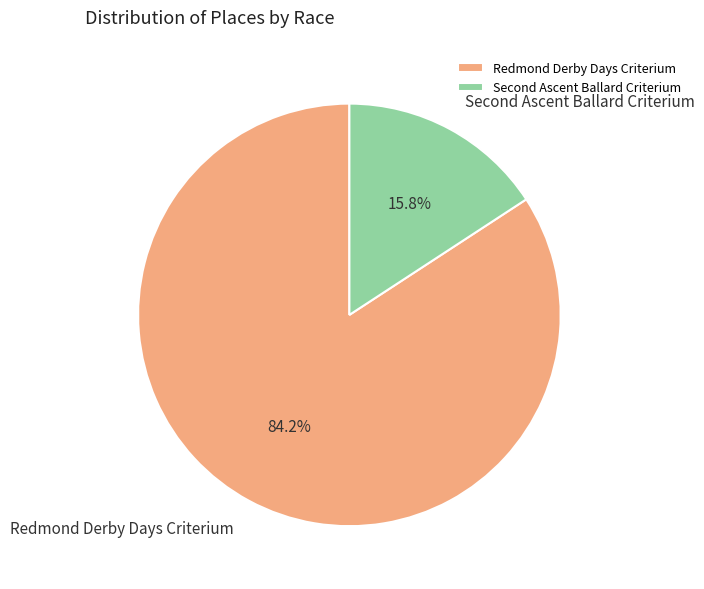

What percentage is NOT represented by Redmond Derby Days Criterium?

15.8%